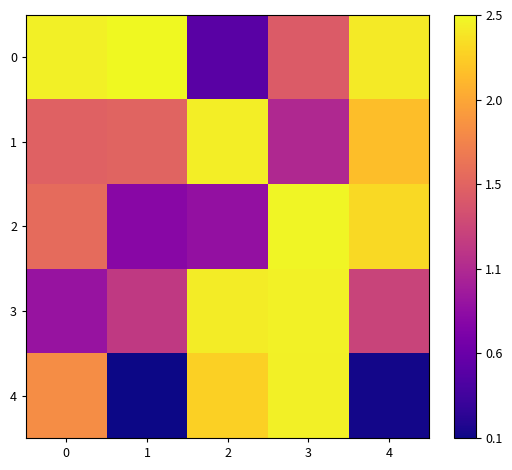

What is the spread (max minus min) of values at 4?

35104